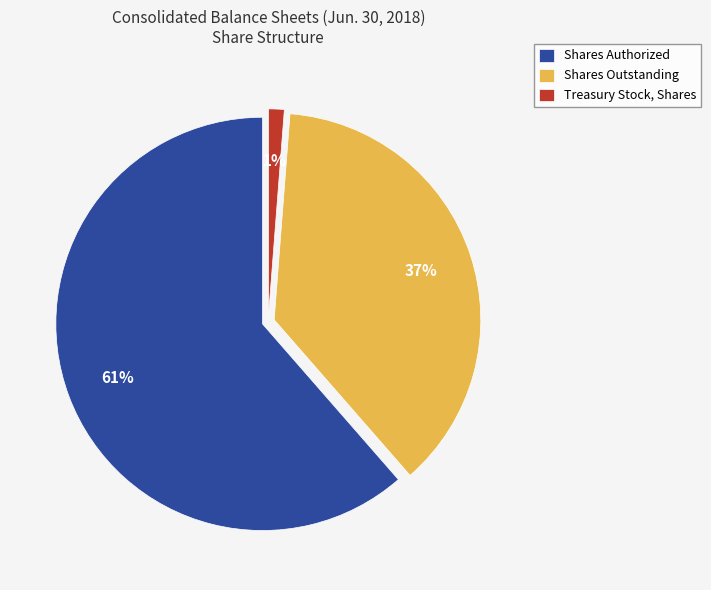

Rank the categories by value from lowest to highest.

Treasury Stock, Shares, Shares Outstanding, Shares Authorized